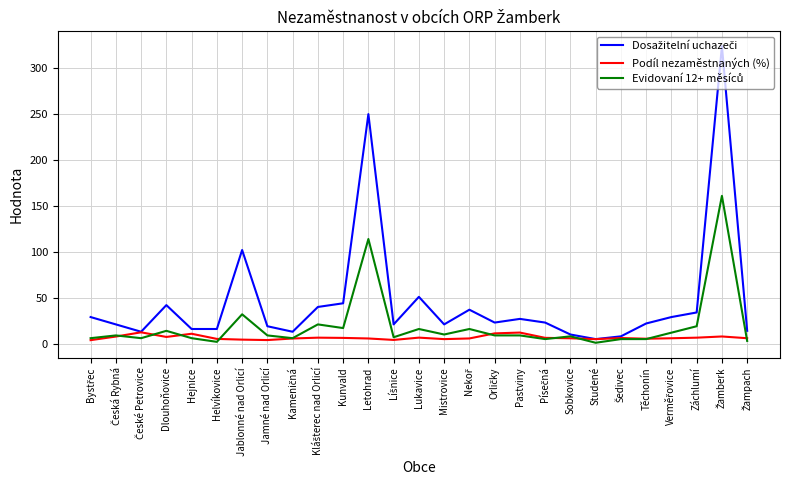

What is the highest value of the Podíl nezaměstnaných (%) series?

12.4